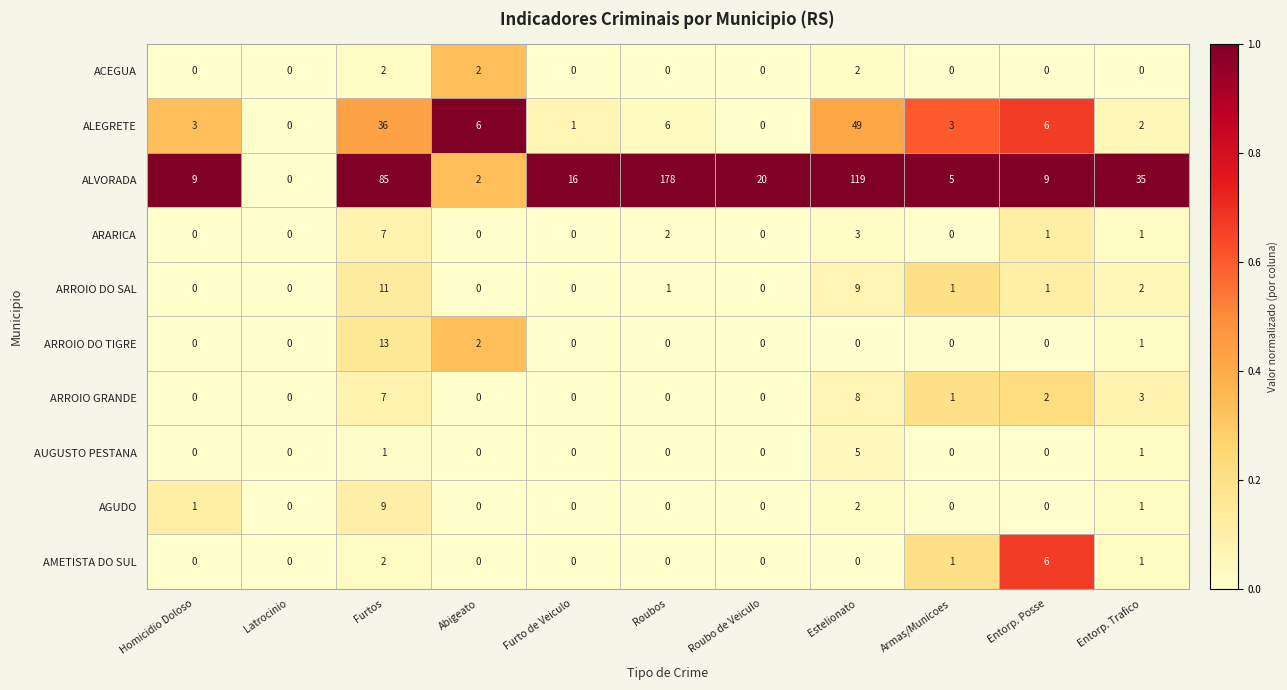

At how many categories does at least one series exceed 59?

3